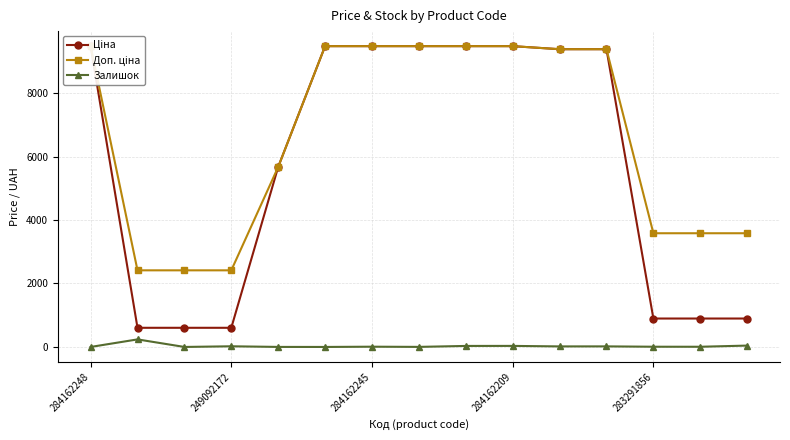

How many interior local valleys does the Залишок series have?

5